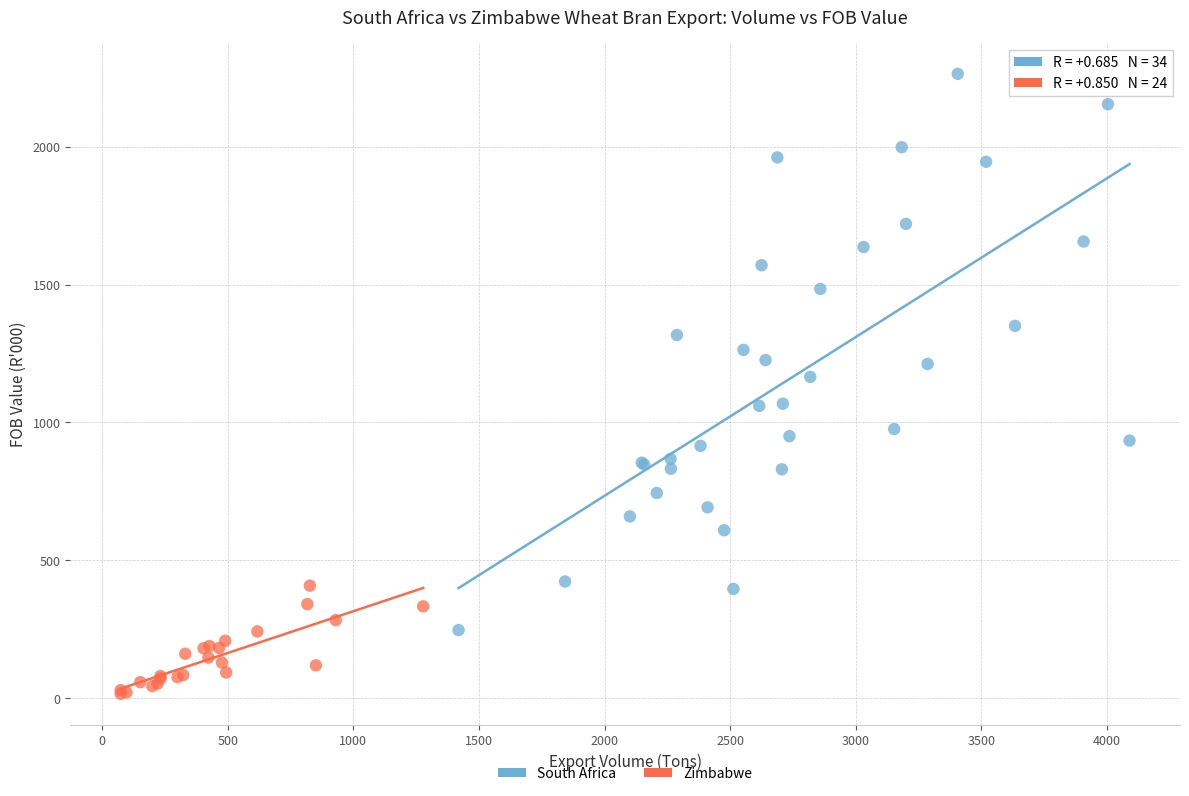

Which series reaches the minimum Y coordinate?

Zimbabwe